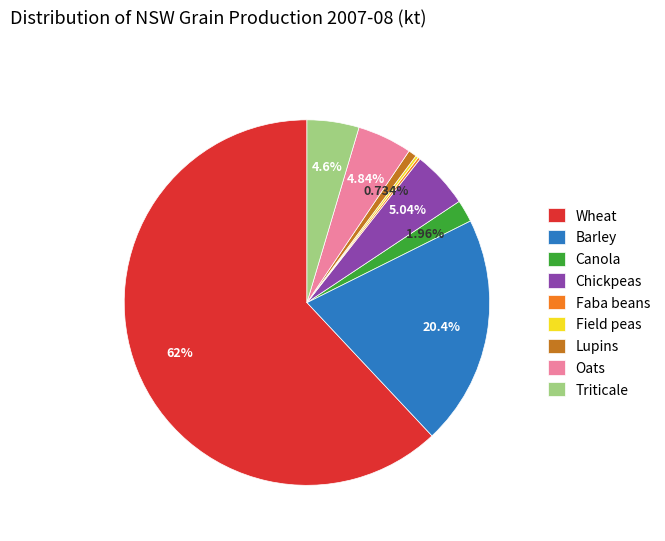

What is the majority slice?

Wheat